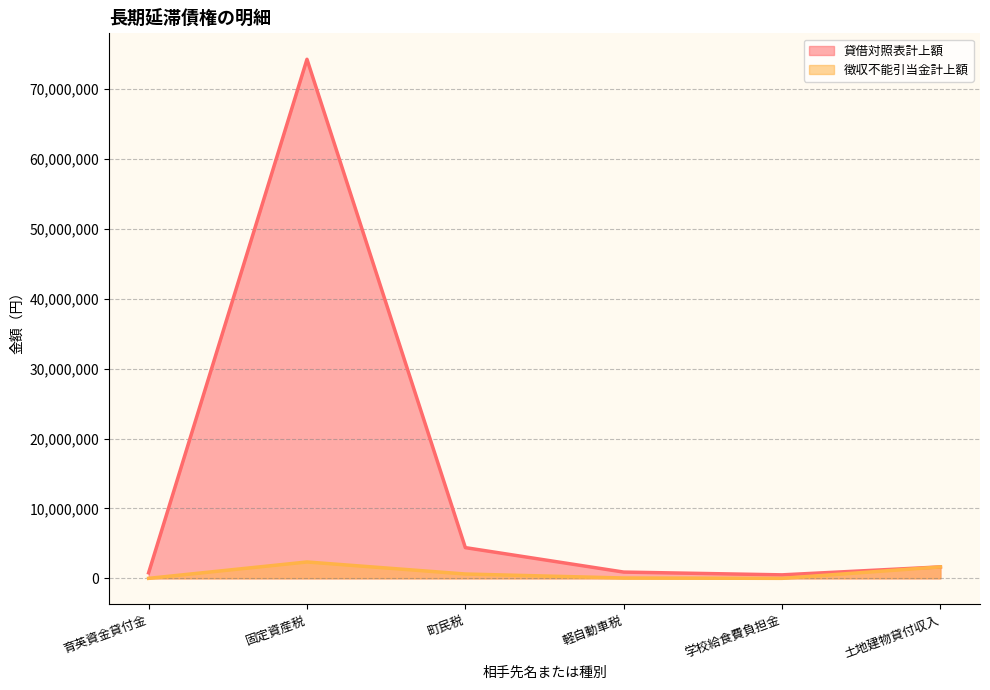

Reading left to right, what are all the values shown in this chart?

貸借対照表計上額: 育英資金貸付金=795000	固定資産税=74292968	町民税=4398034	軽自動車税=897670	学校給食費負担金=500210	土地建物貸付収入=1638330
徴収不能引当金計上額: 育英資金貸付金=0	固定資産税=2344686	町民税=621442	軽自動車税=51284	学校給食費負担金=0	土地建物貸付収入=1638330